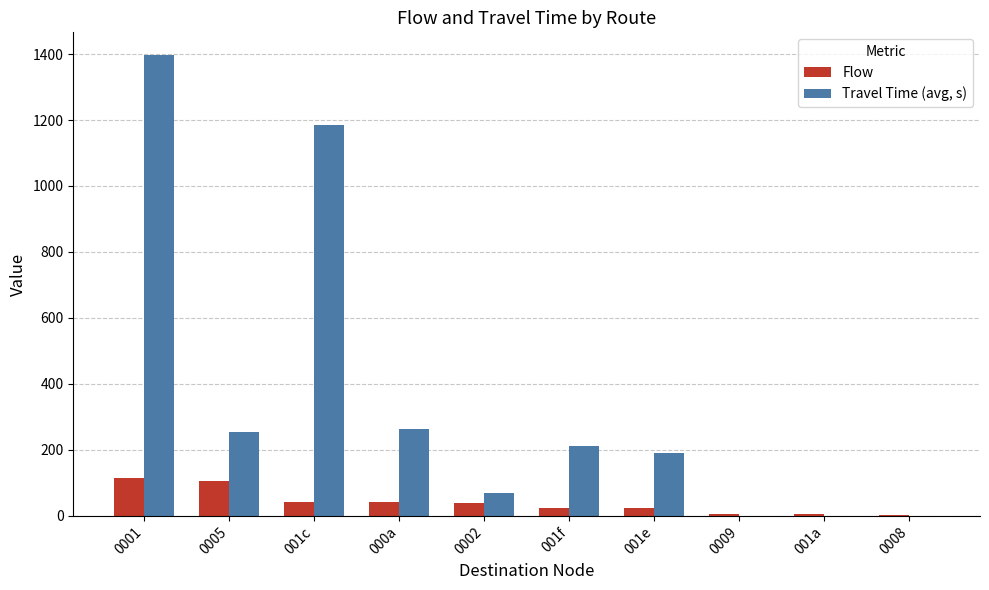

Which label corresponds to the largest value in the chart?

0001